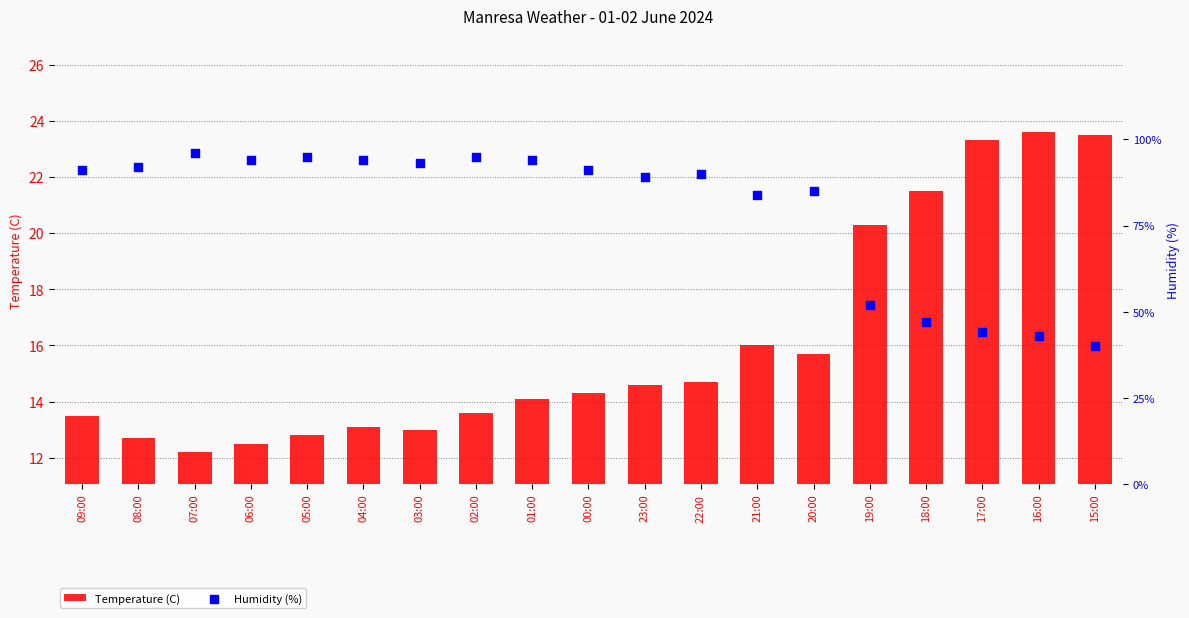

At which category is the sum across all series the highest?

02:00